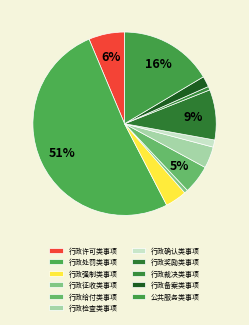

Does 行政裁决类事项 account for over 50% of the chart?

No